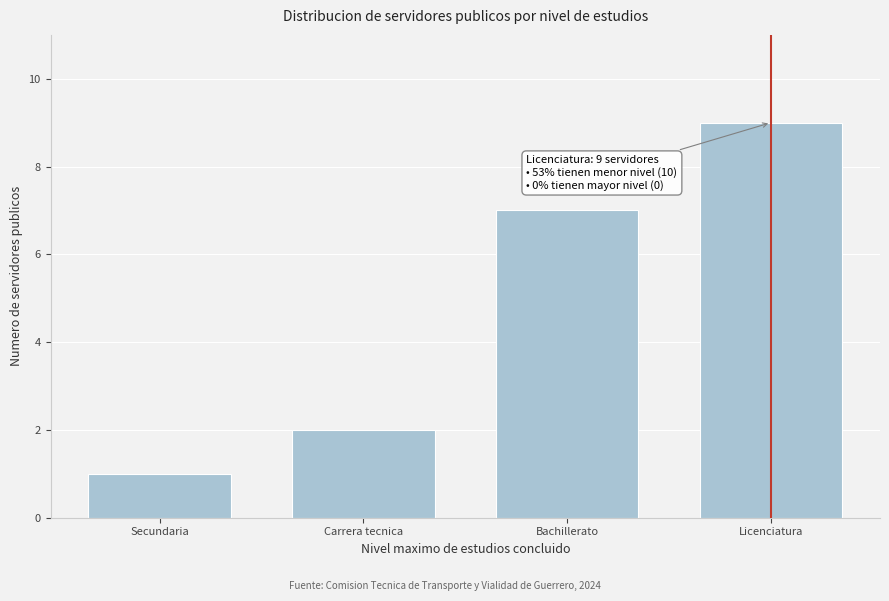

Reading left to right, transcribe all the data shown in this chart.

Secundaria=1	Carrera tecnica=2	Bachillerato=7	Licenciatura=9